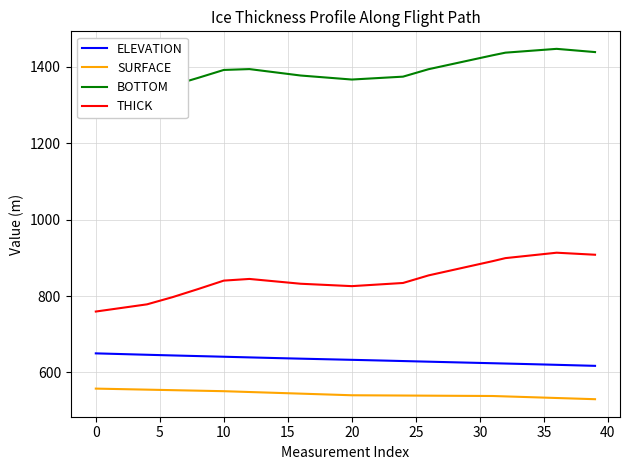

Does the chart display data point markers on the line(s)?

No